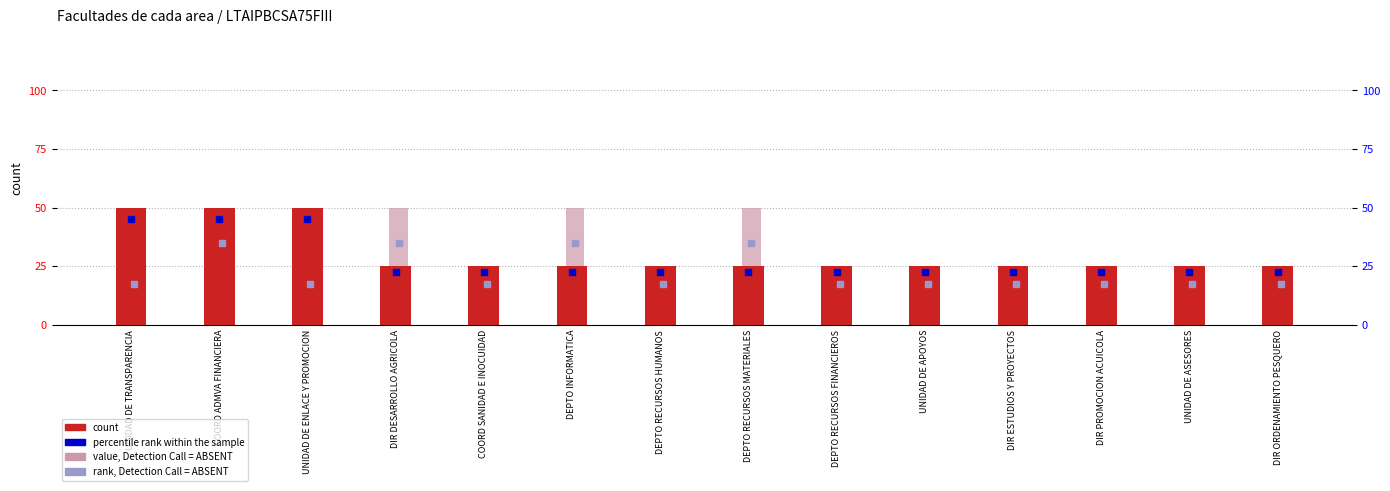

Is it true that count equals 0.5 at DEPTO RECURSOS FINANCIEROS?

False